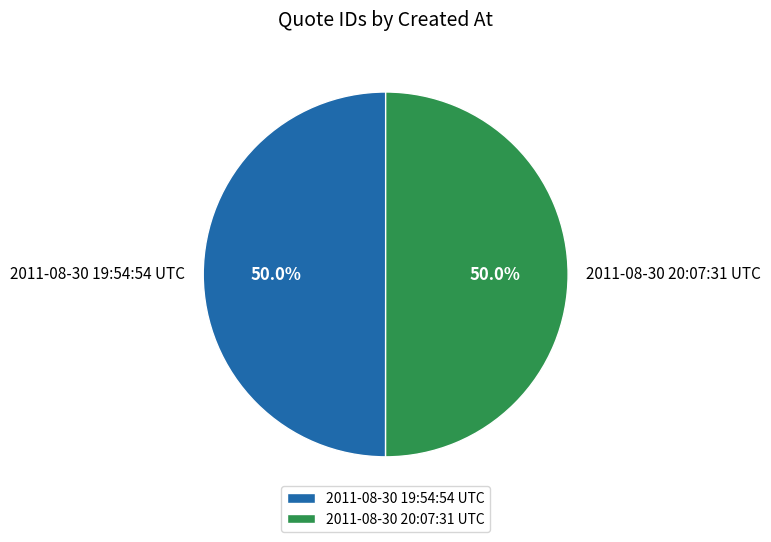

Combined, do 2011-08-30 19:54:54 UTC and 2011-08-30 20:07:31 UTC account for over 50%?

Yes